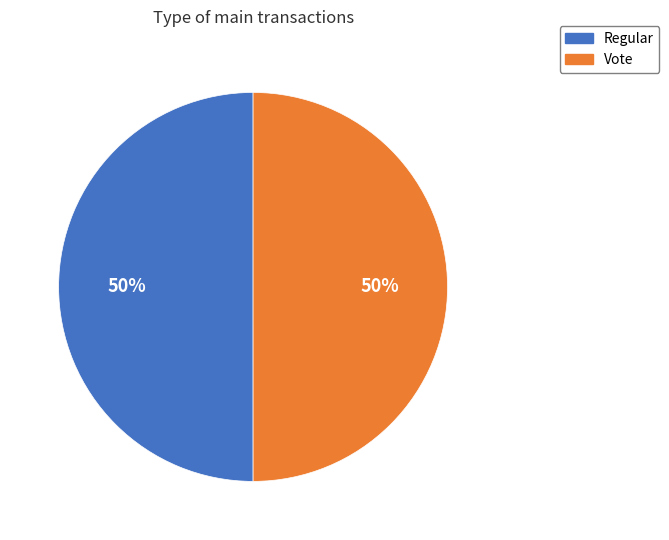

To the nearest percent, what percentage of the pie is Regular?

50%